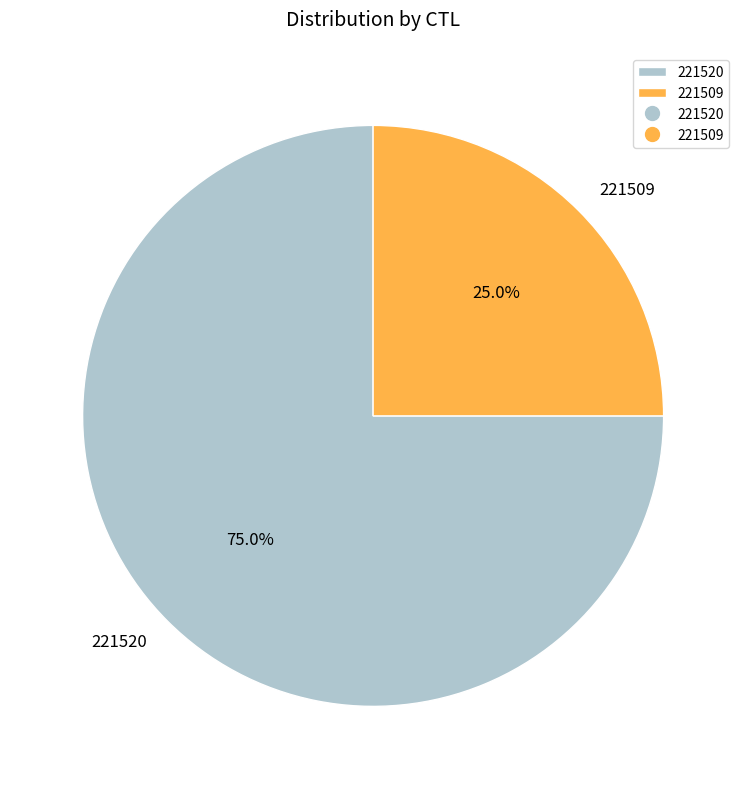

To the nearest percent, what percentage of the pie is 221509?

25%